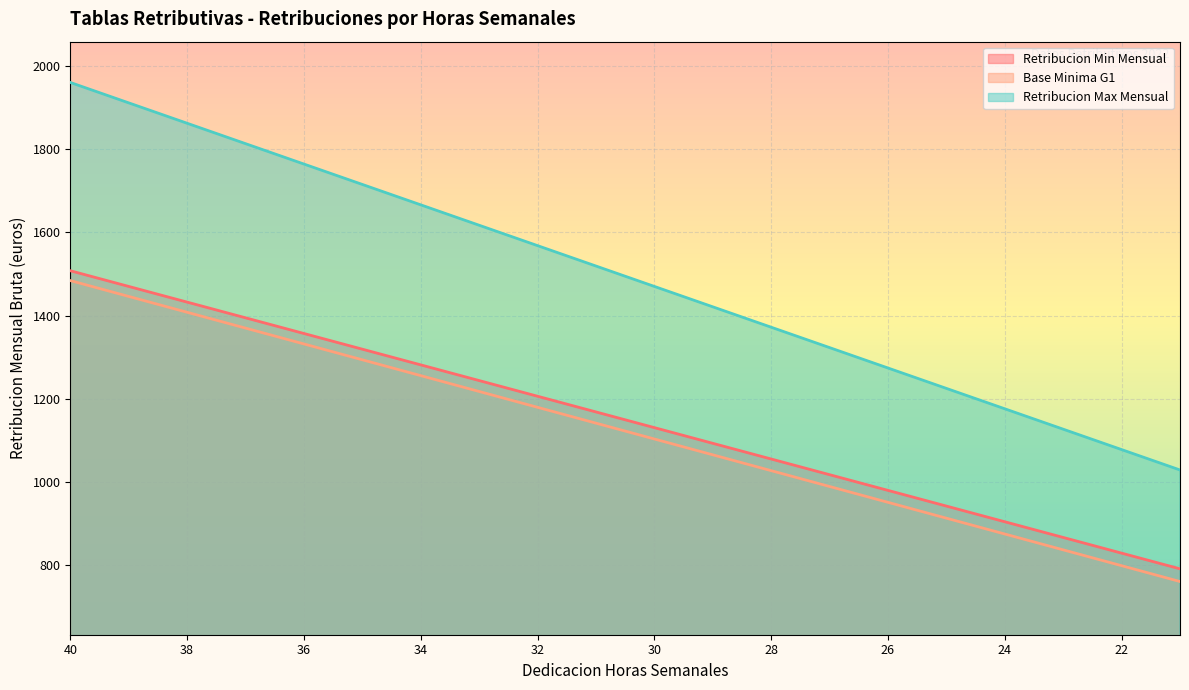

True or false: Base Minima G1 has a value of 1268.5 at 22.

False